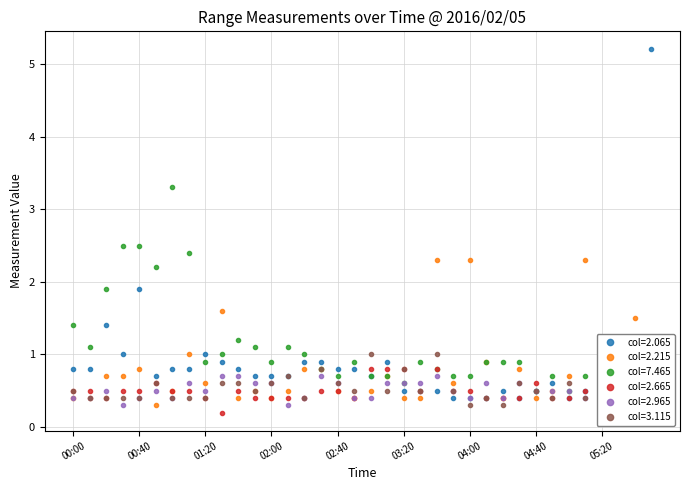

What is the label of the 8th point from the right?

04:40